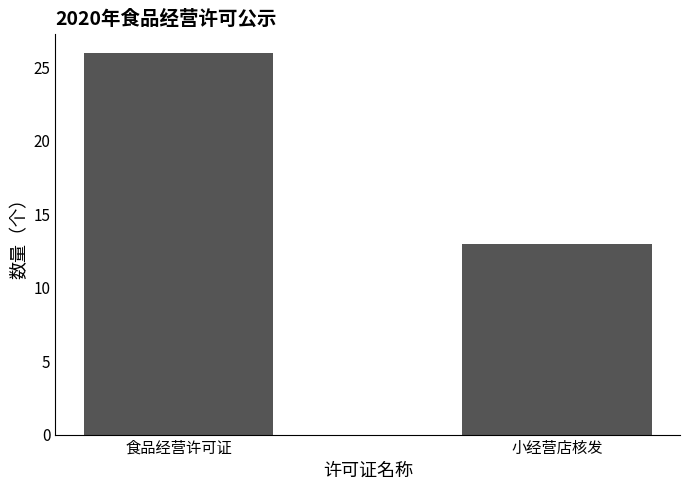

What is the sum of all values?

39